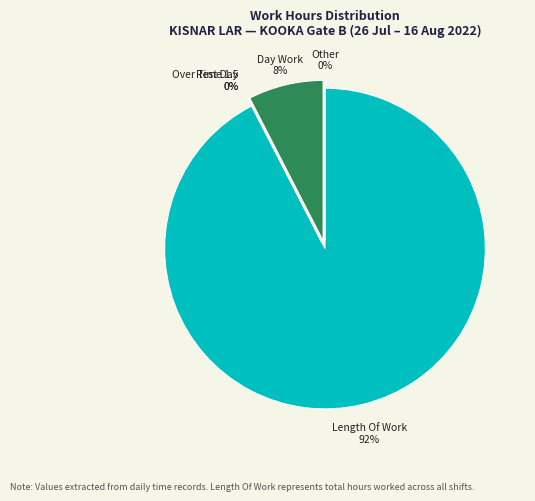

True or false: Other accounts for 0% of the total.

True